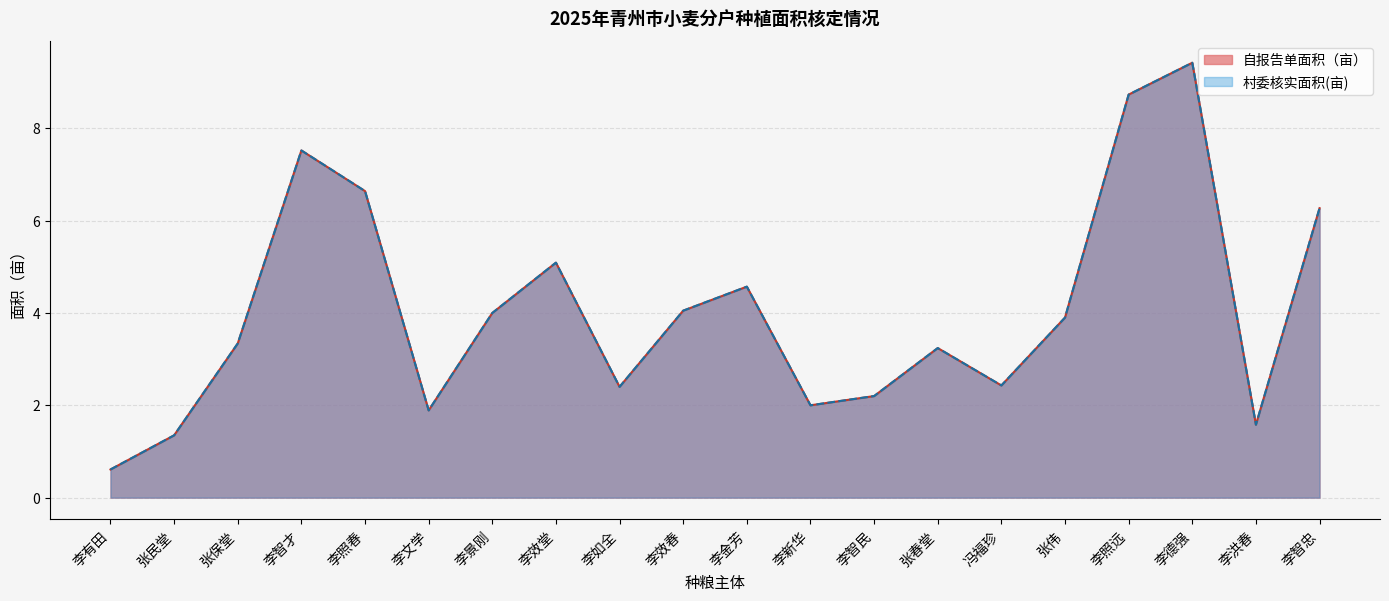

Between 冯福珍 and 李效春, which is larger?

李效春